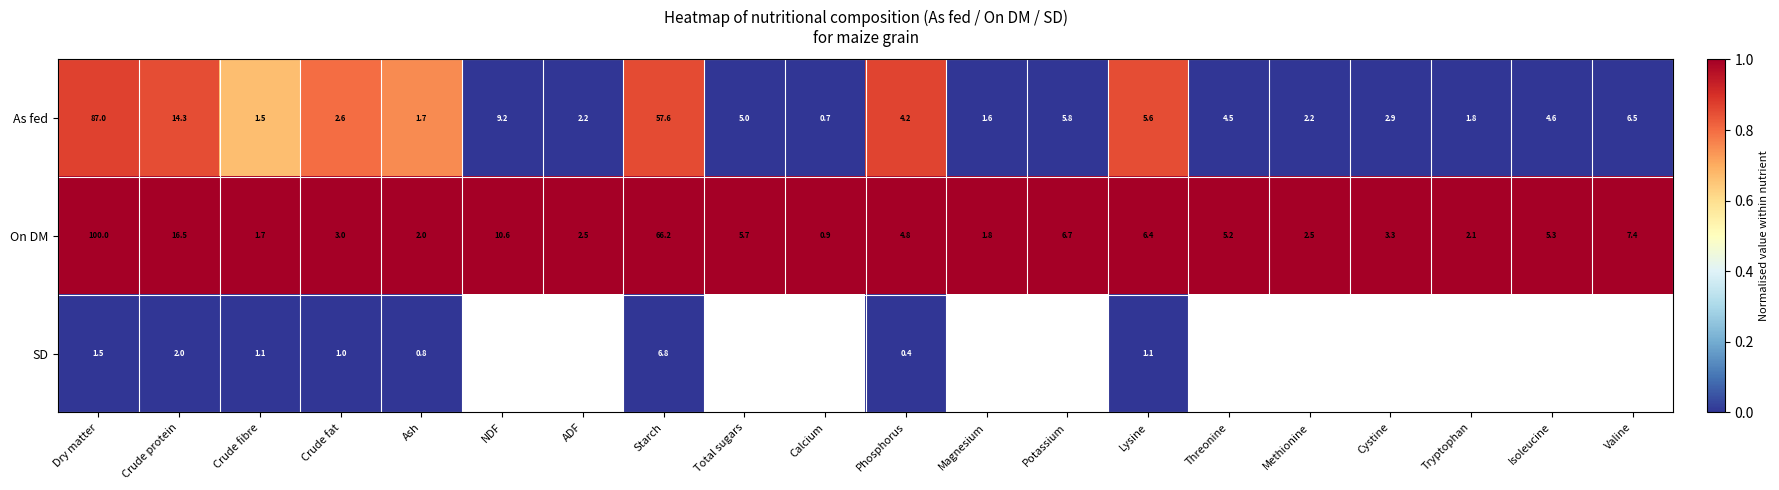

What is the maximum value shown in the chart?

1.0